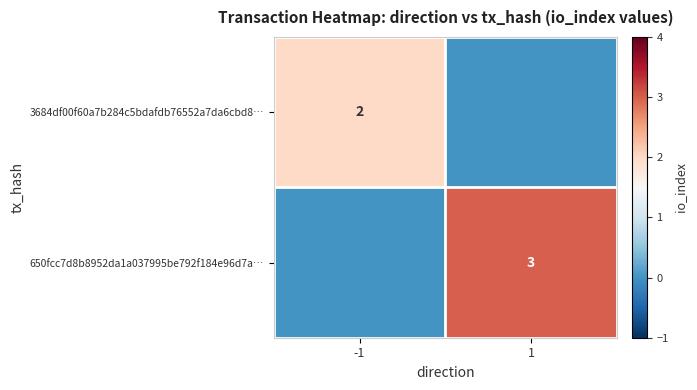

True or false: 3684df00f60a7b284c5bdafdb76552a7da6cbd8… has a value of 3 at -1.

False